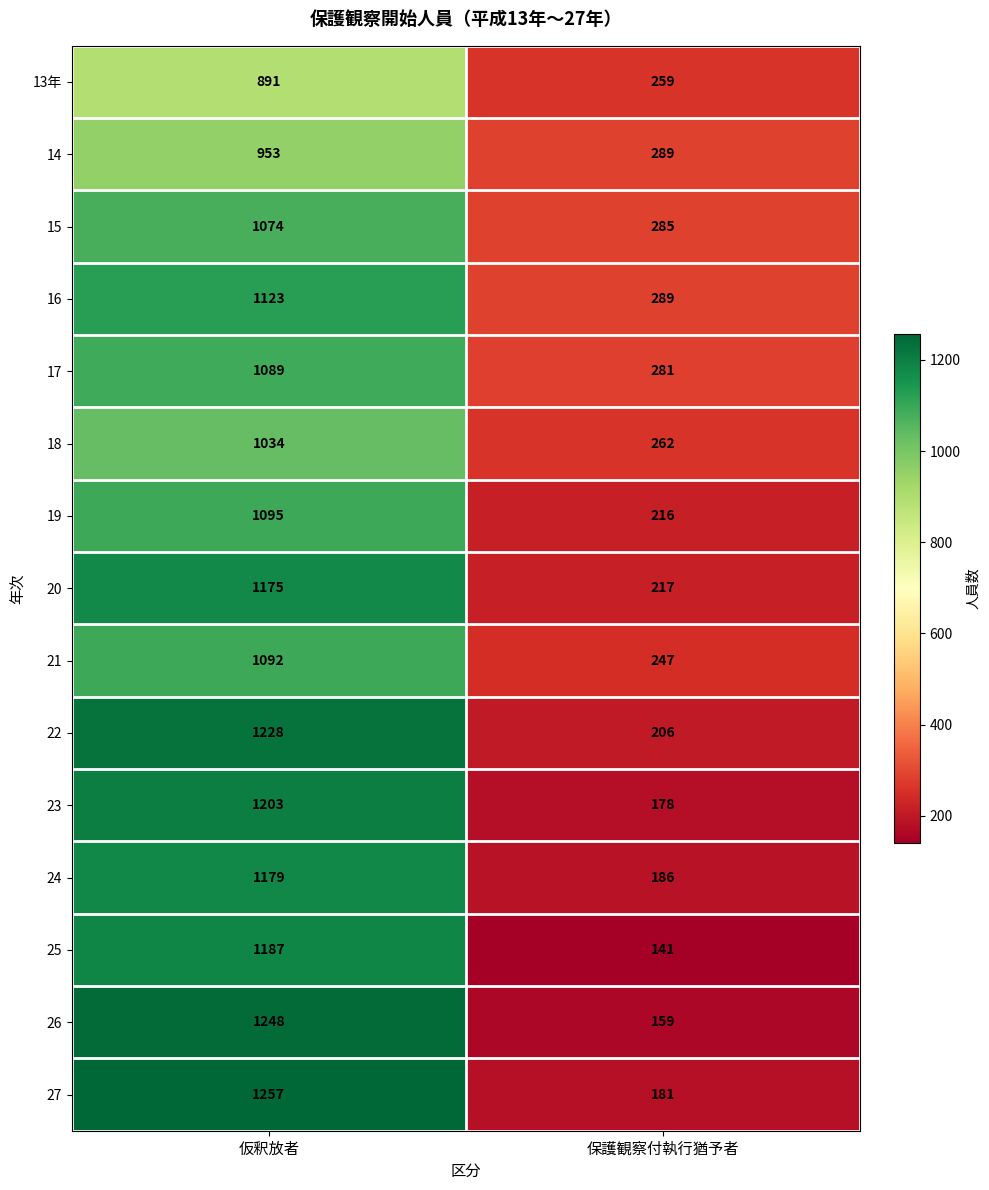

What is the approximate value of 17 at 仮釈放者?

1089